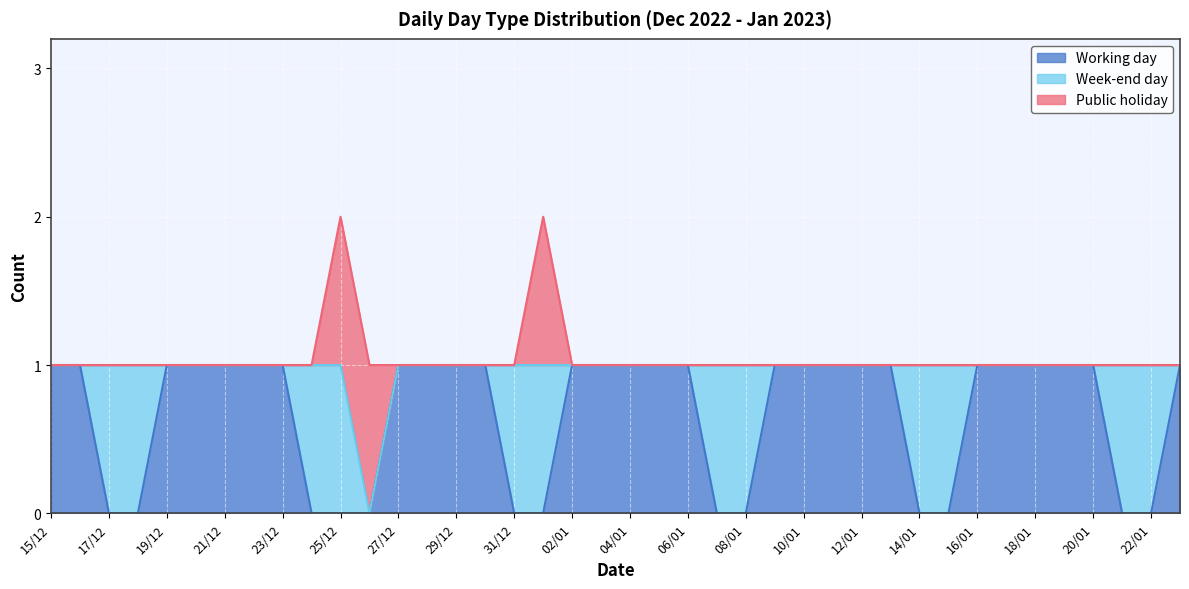

Where is Week-end day nearest to the value 0?

15/12